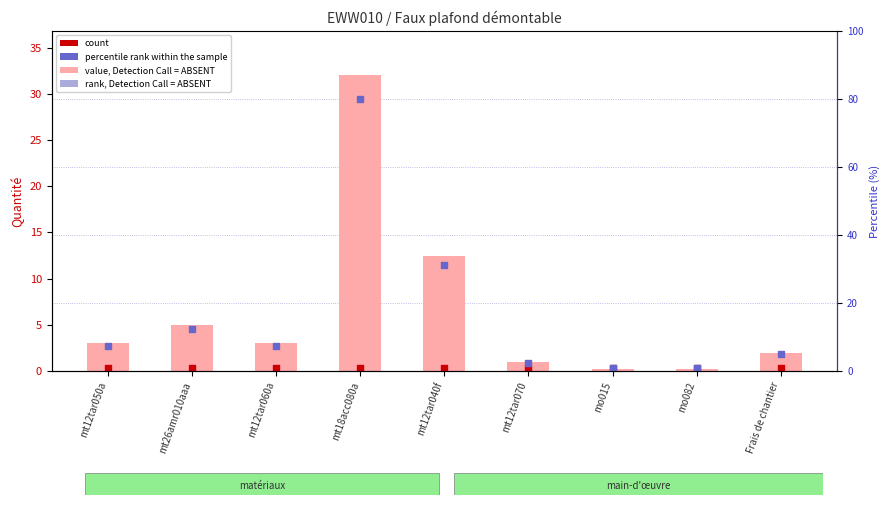

Which series reaches the maximum Y coordinate?

Quantité